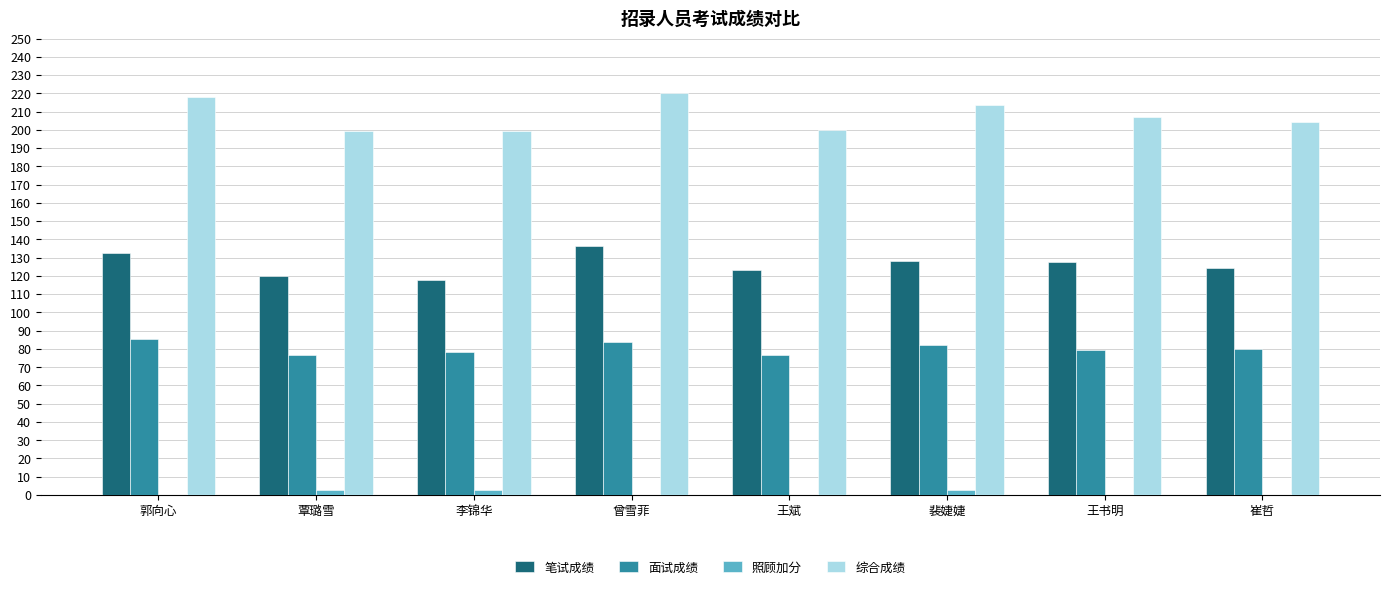

What is the greatest value displayed?

220.2